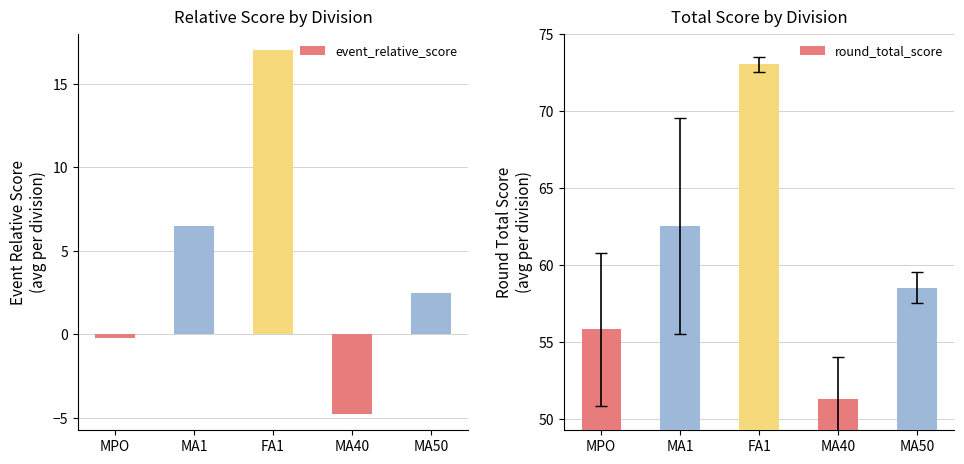

What is the label of the 1st bar from the right?

MA50